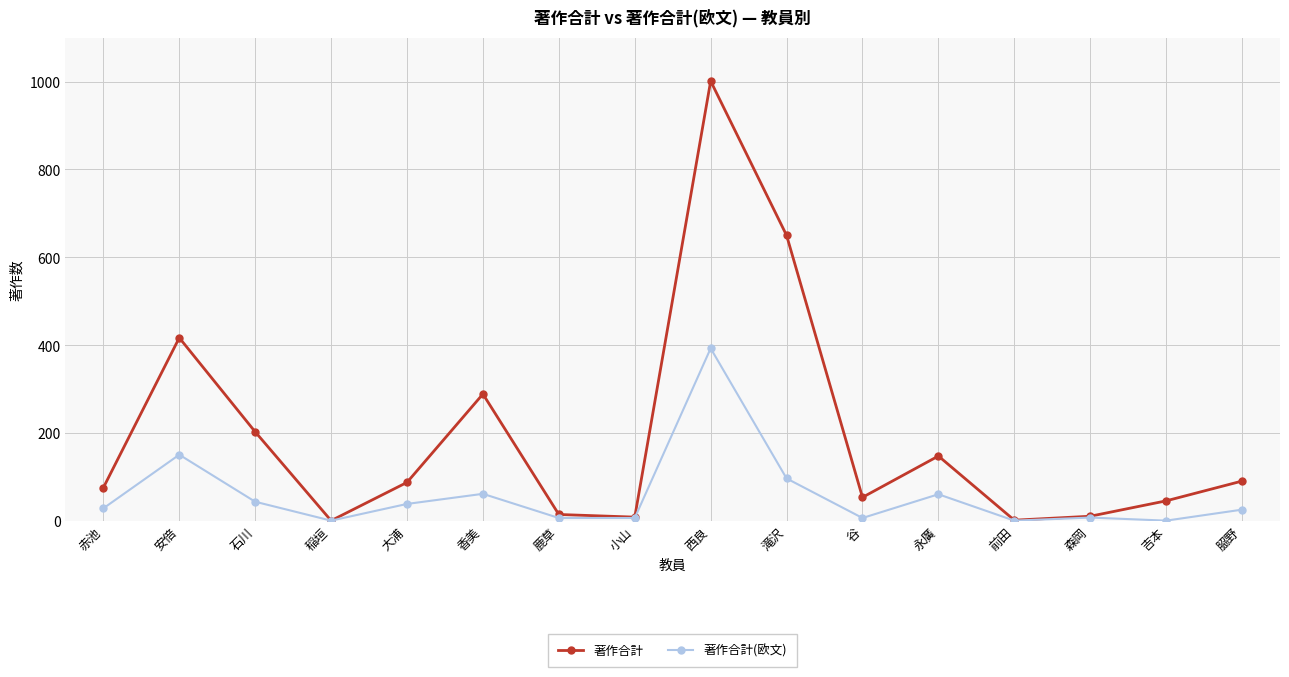

How many values in the 著作合計(欧文) series are below 29?

8